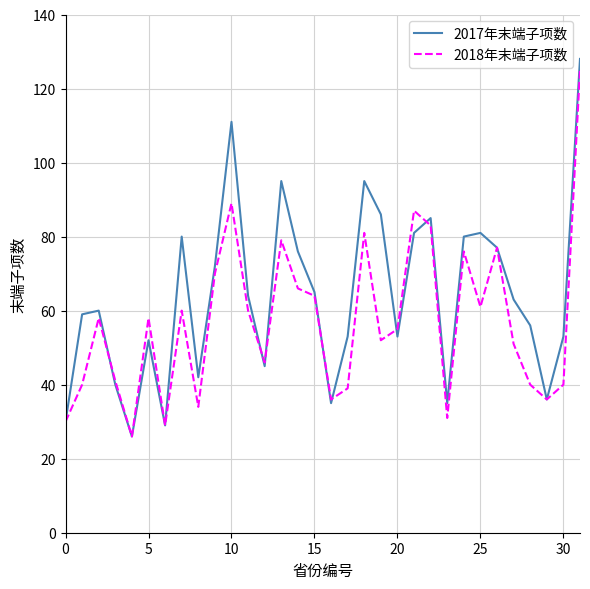

What is the difference between the maximum and minimum values in the 2017年末端子项数 series?

102